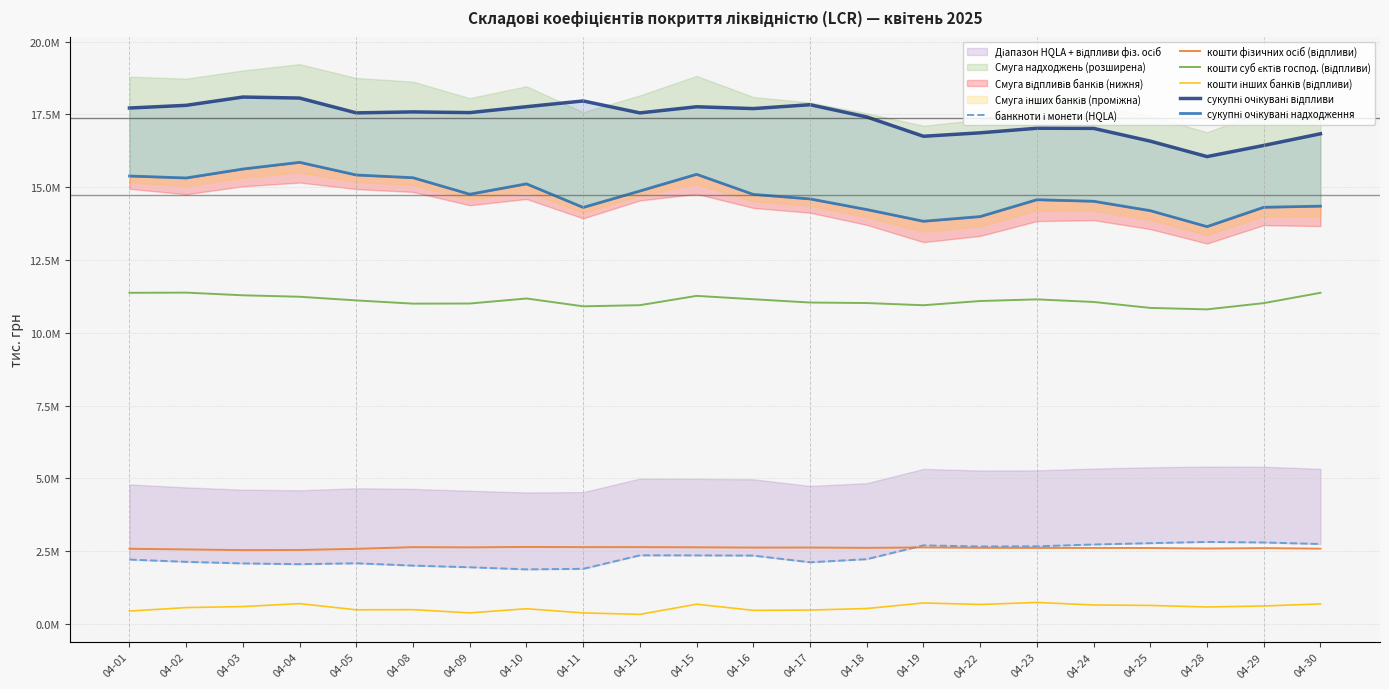

Which series has the largest total across all categories?

сукупні очікувані відпливи